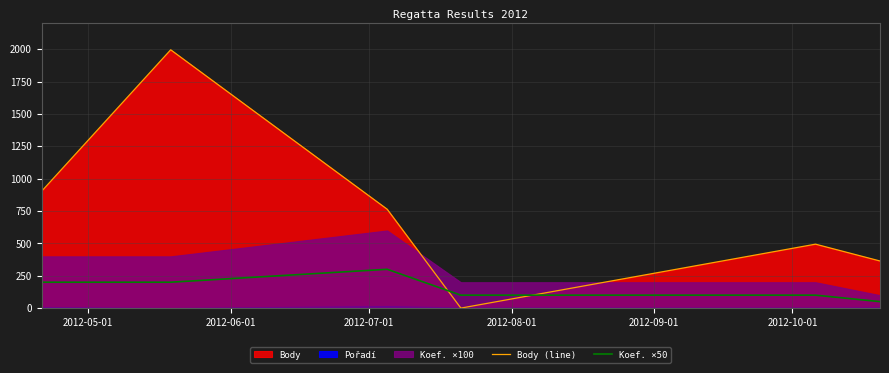

After their last crossing, which series has the higher values: Koef. ×50 or Body (line)?

Body (line)